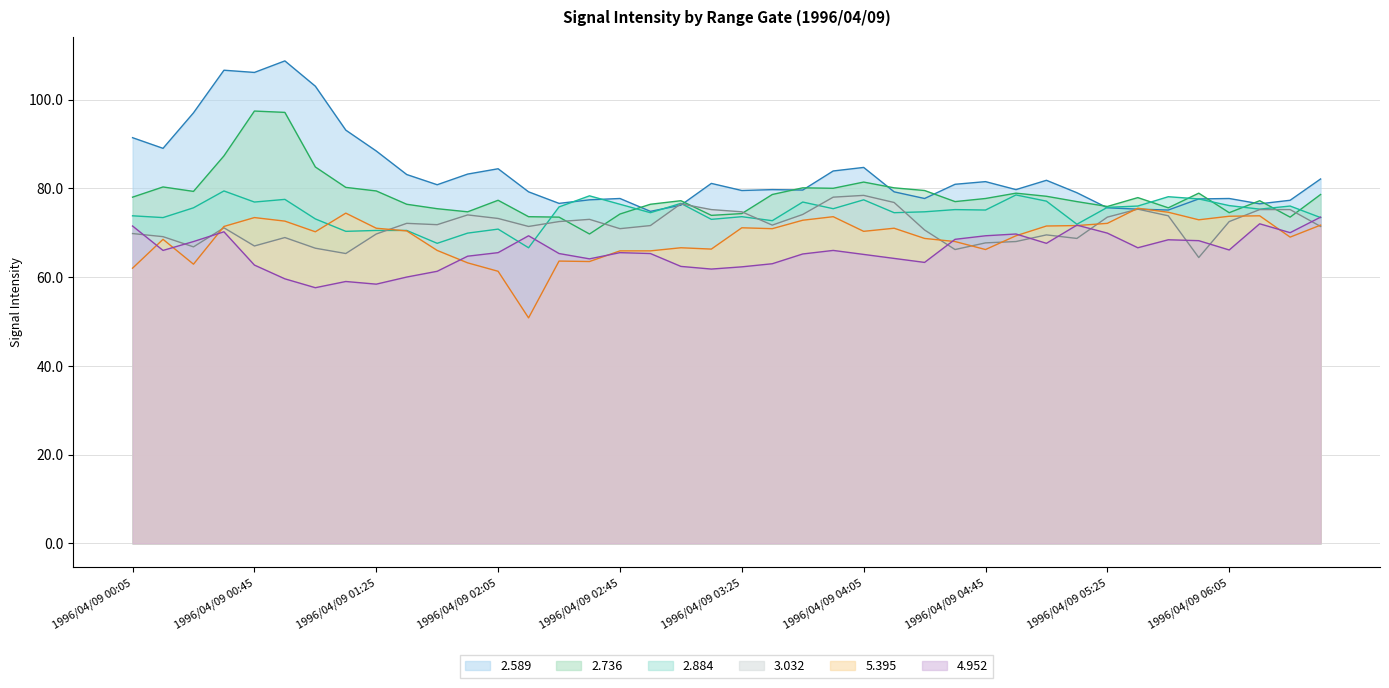

What is the spread (max minus min) of values at 1996/04/09 05:35?

11.3